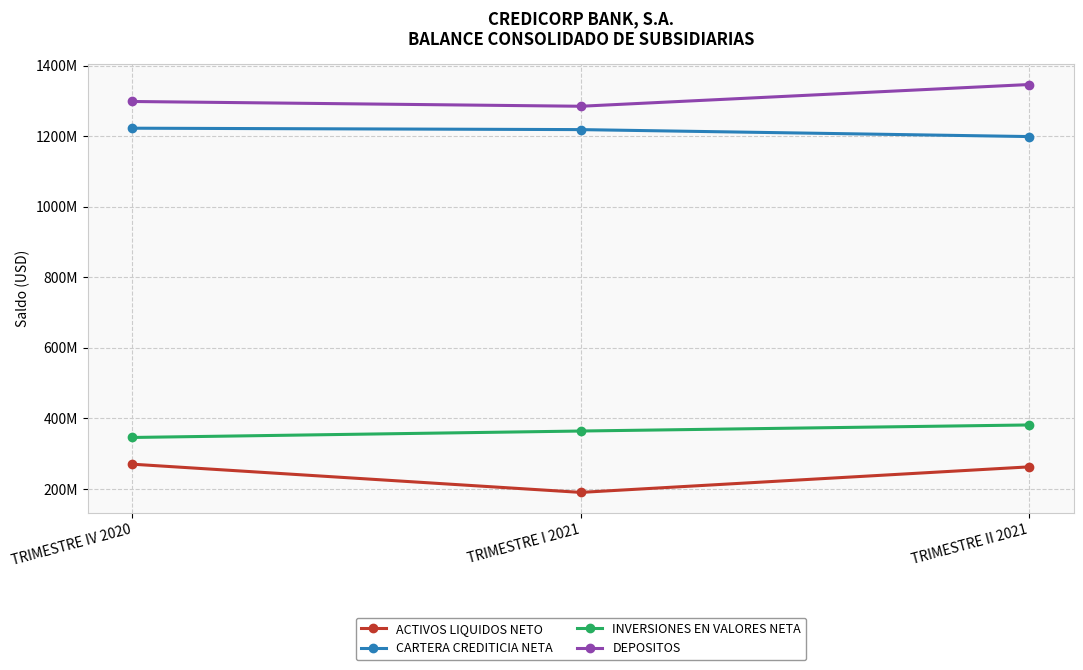

Does the chart have visible grid lines?

Yes